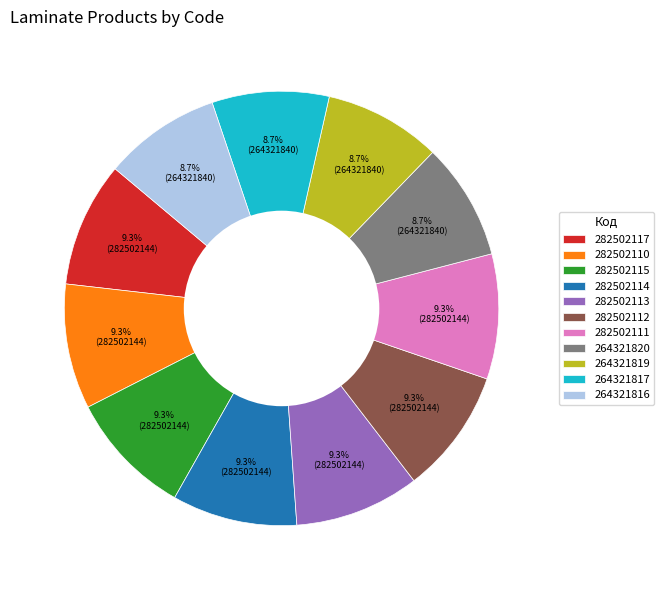

Count the number of slices in the pie.

11